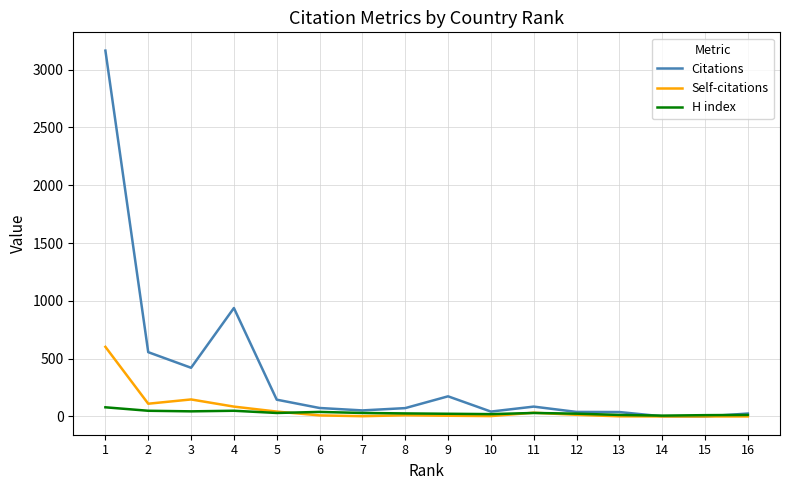

List the series in order of their peak value, highest first.

Citations, Self-citations, H index